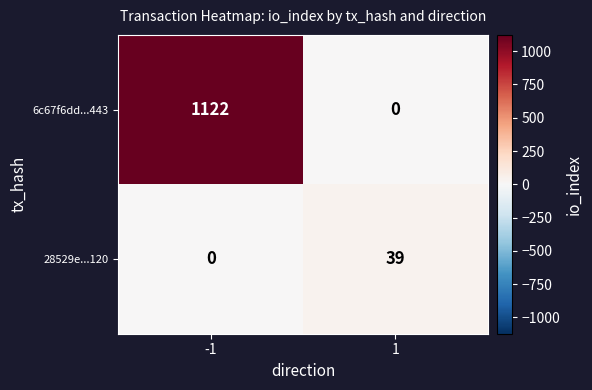

Reading left to right, transcribe all the data shown in this chart.

6c67f6dd...443: 1122	0
28529e...120: 0	39